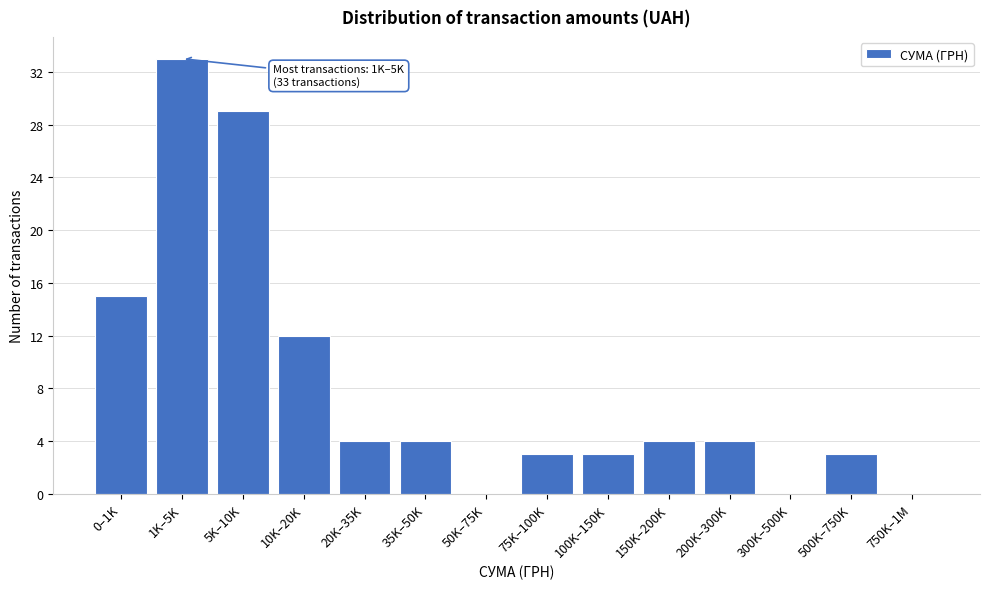

Reading right to left, extract all data points from this chart.

750K–1M=0	500K–750K=3	300K–500K=0	200K–300K=4	150K–200K=4	100K–150K=3	75K–100K=3	50K–75K=0	35K–50K=4	20K–35K=4	10K–20K=12	5K–10K=29	1K–5K=33	0–1K=15